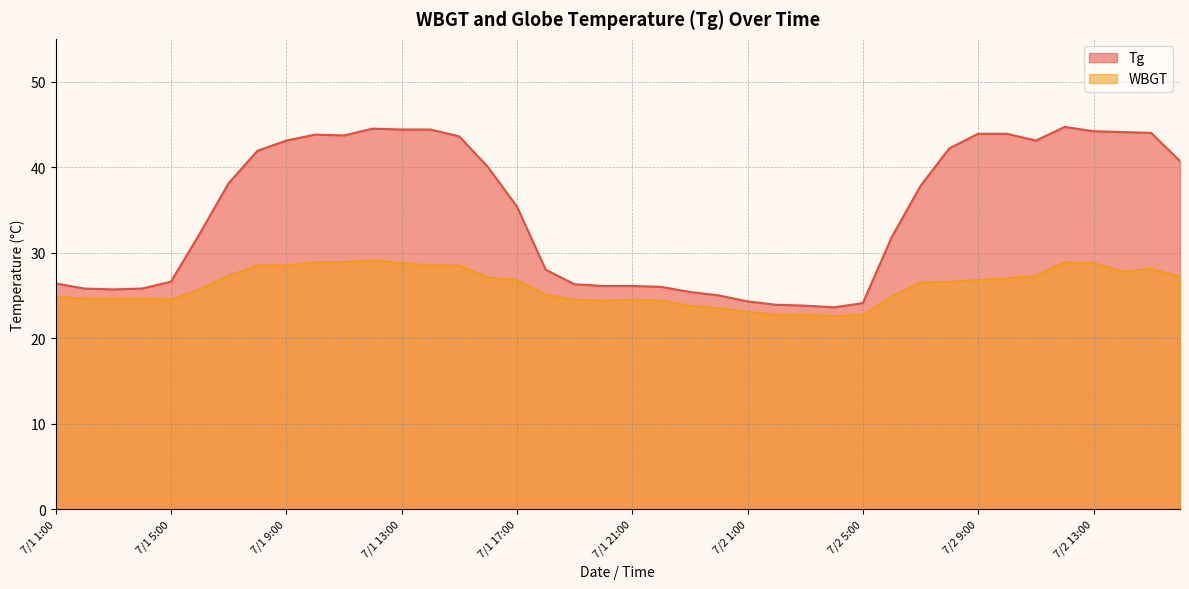

What is the label of the 15th point from the left?

7/1 15:00